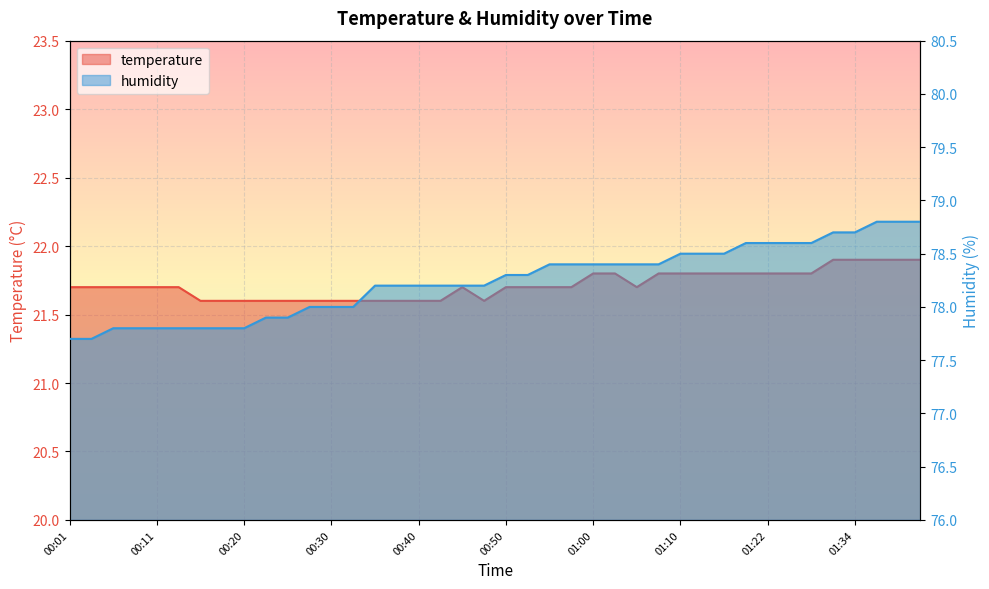

In temperature, how many points are lower than both neighbors (excluding endpoints)?

2